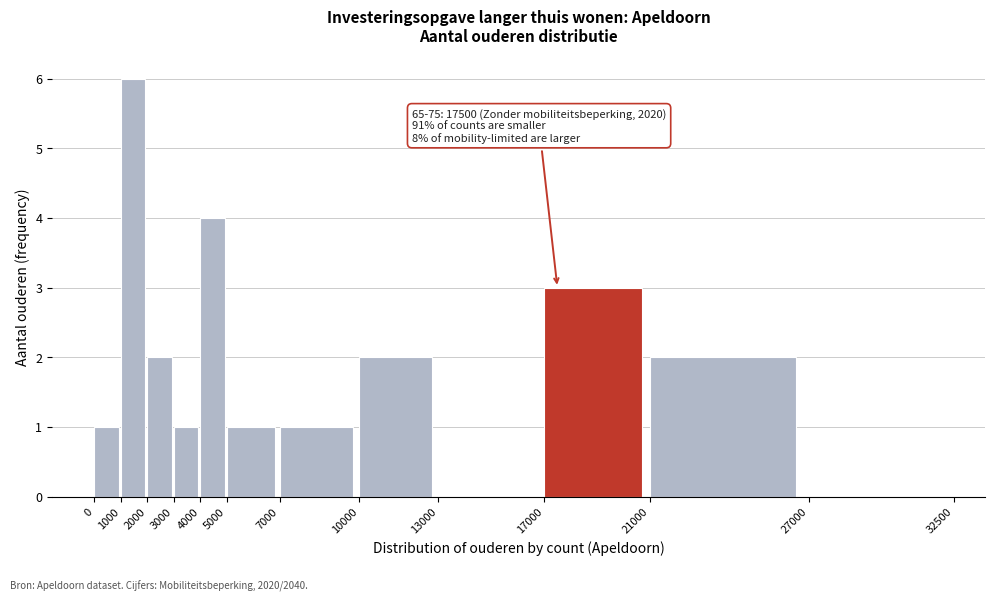

Over which range of the x-axis is the bar tallest?

1000 to 2000